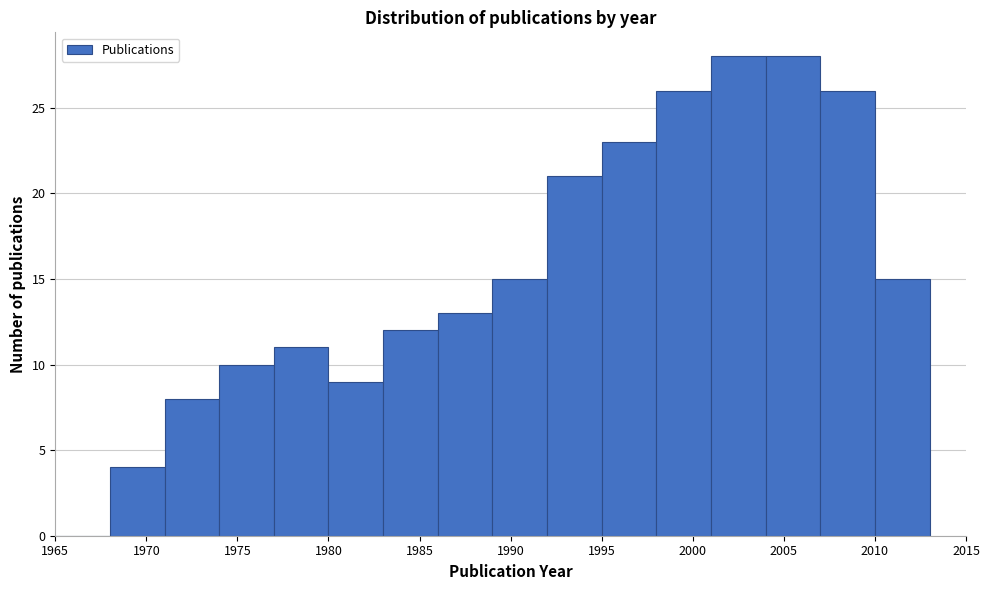

Reading left to right, list every bar in this chart as the range it spans on the x-axis followed by its height. The values are not printed on the chart, so give them approximately, as read against the axis.

1965 to 1968: 0
1968 to 1971: 4
1971 to 1974: 8
1974 to 1977: 10
1977 to 1980: 11
1980 to 1983: 9
1983 to 1986: 12
1986 to 1989: 13
1989 to 1992: 15
1992 to 1995: 21
1995 to 1998: 23
1998 to 2001: 26
2001 to 2004: 28
2004 to 2007: 28
2007 to 2010: 26
2010 to 2013: 15